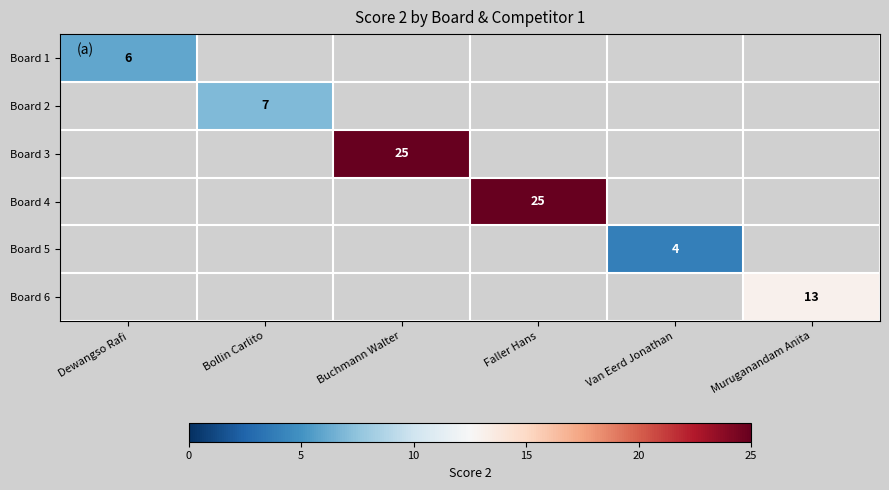

Which label corresponds to the largest value in the chart?

Buchmann Walter